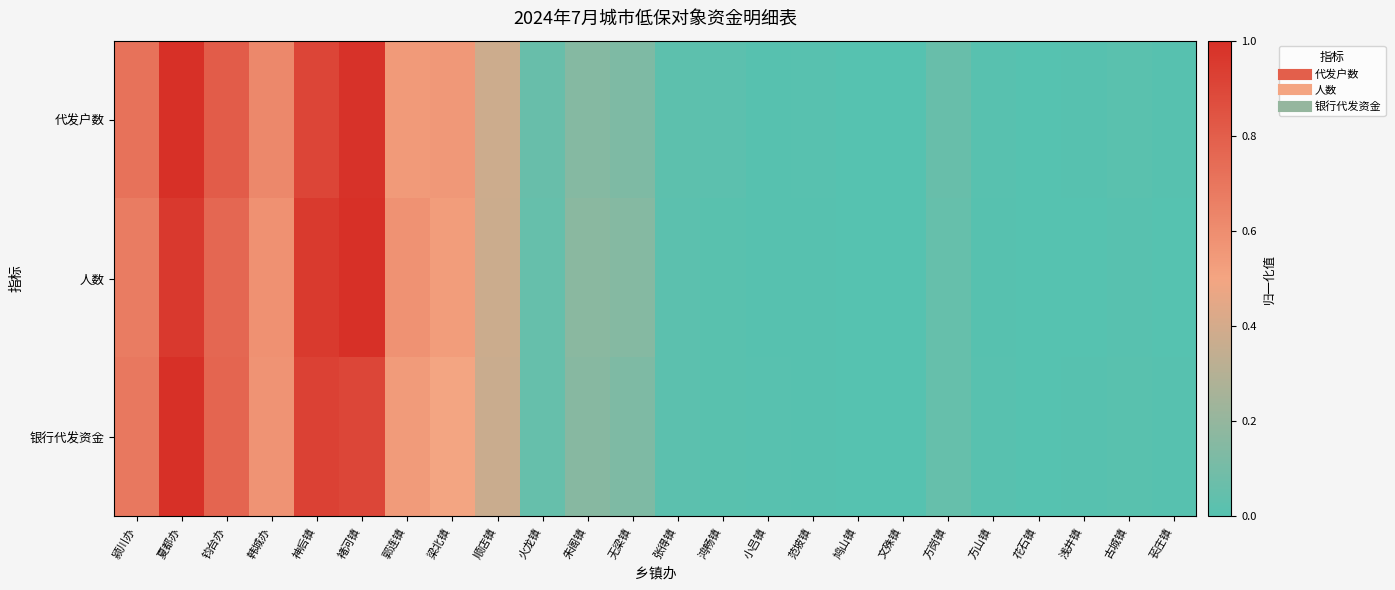

Reading right to left, what are all the values shown in this chart?

代发户数: 苌庄镇=0.0	古城镇=0.0	浅井镇=0.0	花石镇=0.0	方山镇=0.0	方岗镇=0.1	文殊镇=0.0	鸠山镇=0.0	范坡镇=0.0	小吕镇=0.0	鸿畅镇=0.0	张得镇=0.0	无梁镇=0.1	朱阁镇=0.1	火龙镇=0.1	顺店镇=0.4	梁北镇=0.6	郭连镇=0.5	褚河镇=1.0	神后镇=0.9	韩城办=0.6	钧台办=0.8	夏都办=1.0	颍川办=0.7
人数: 苌庄镇=0.0	古城镇=0.0	浅井镇=0.0	花石镇=0.0	方山镇=0.0	方岗镇=0.1	文殊镇=0.0	鸠山镇=0.0	范坡镇=0.0	小吕镇=0.0	鸿畅镇=0.0	张得镇=0.0	无梁镇=0.1	朱阁镇=0.2	火龙镇=0.1	顺店镇=0.4	梁北镇=0.5	郭连镇=0.6	褚河镇=1.0	神后镇=1.0	韩城办=0.6	钧台办=0.8	夏都办=1.0	颍川办=0.7
银行代发资金: 苌庄镇=0.0	古城镇=0.0	浅井镇=0.0	花石镇=0.0	方山镇=0.0	方岗镇=0.1	文殊镇=0.0	鸠山镇=0.0	范坡镇=0.0	小吕镇=0.0	鸿畅镇=0.0	张得镇=0.0	无梁镇=0.1	朱阁镇=0.2	火龙镇=0.1	顺店镇=0.4	梁北镇=0.5	郭连镇=0.5	褚河镇=0.9	神后镇=0.9	韩城办=0.6	钧台办=0.8	夏都办=1.0	颍川办=0.7